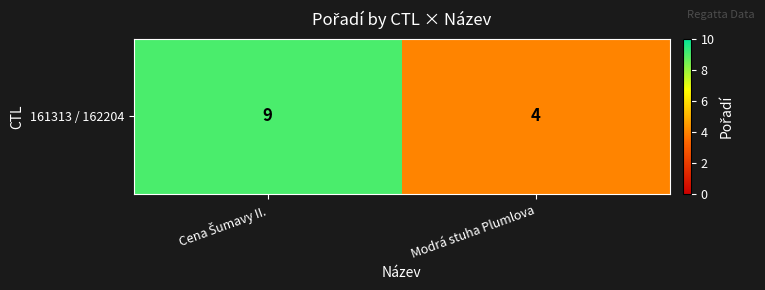

True or false: the data shows 7 at Modrá stuha Plumlova.

False